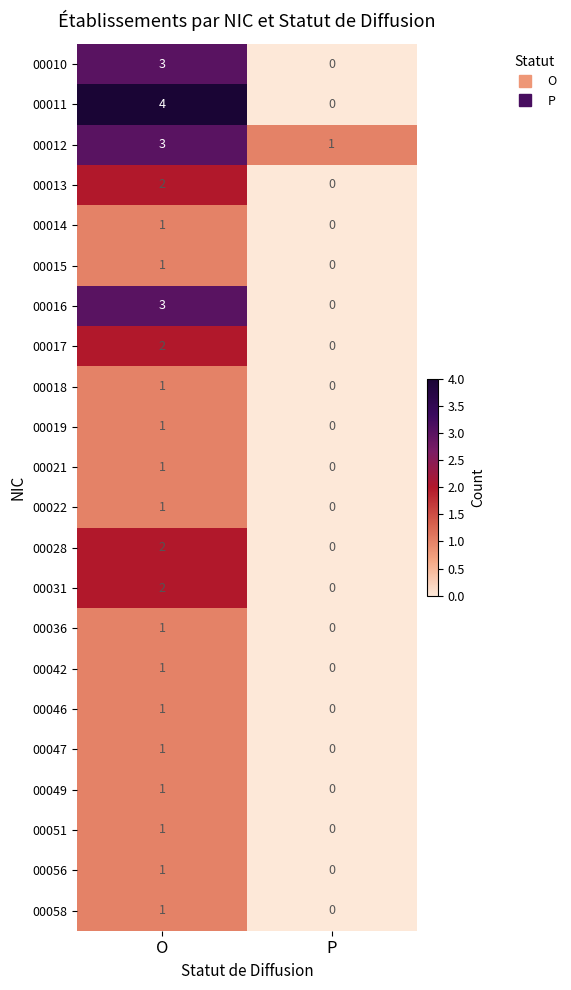

True or false: 00015 has a value of 0 at O.

False